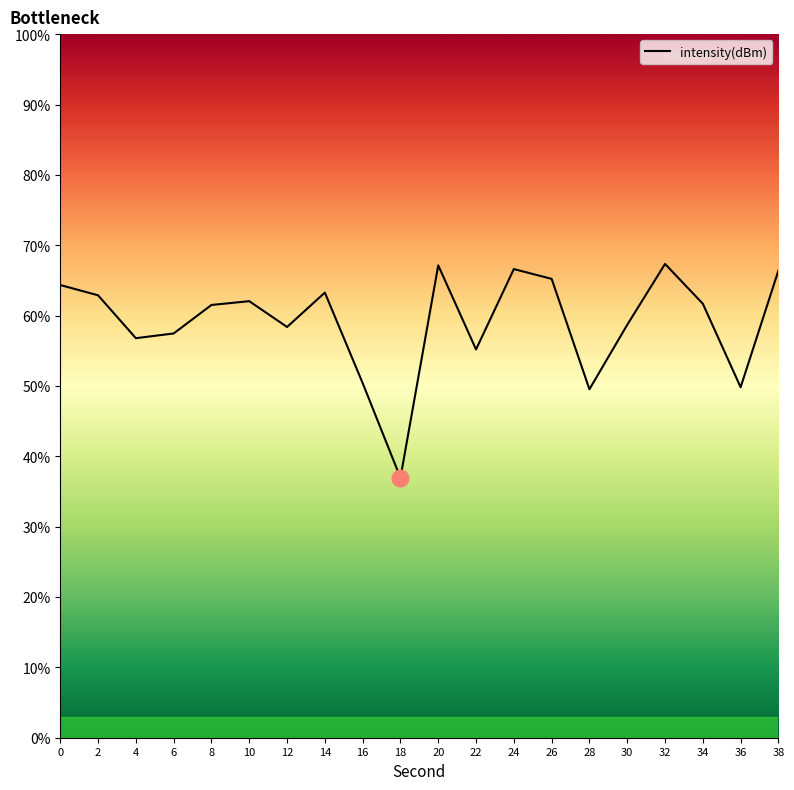

What is the difference between the maximum and minimum values?

30.4